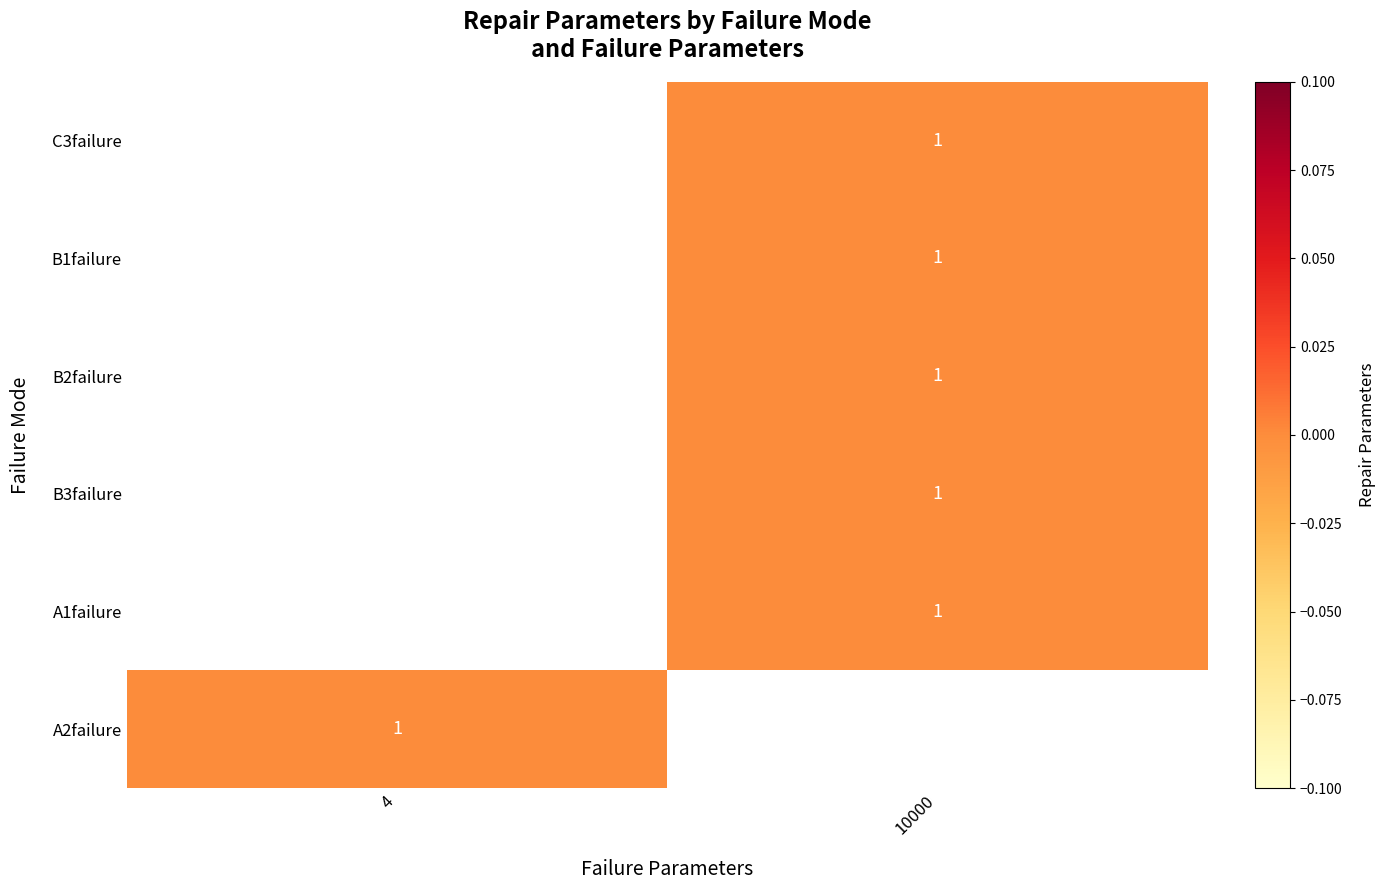

Is it true that A1failure equals 2 at 10000?

False